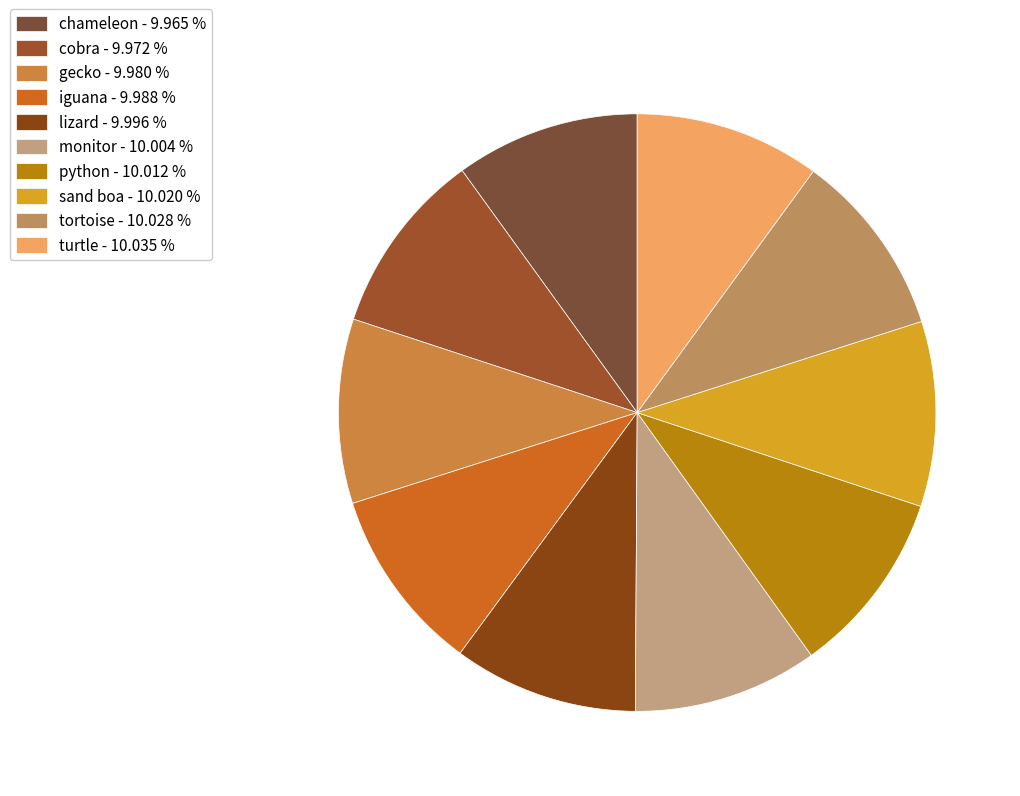

How many slices are in this pie chart?

10